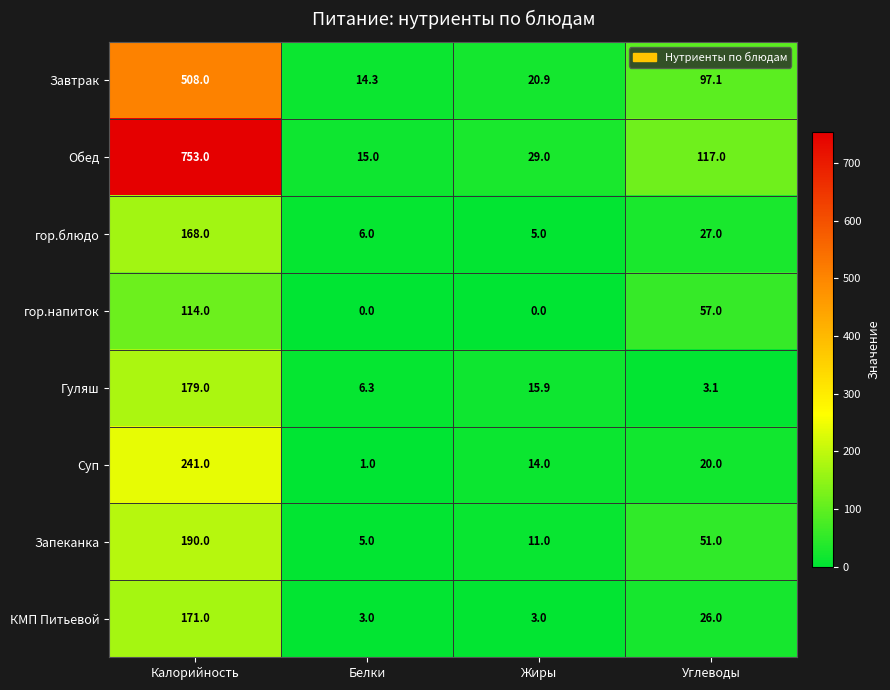

Which series has the largest total across all categories?

Обед